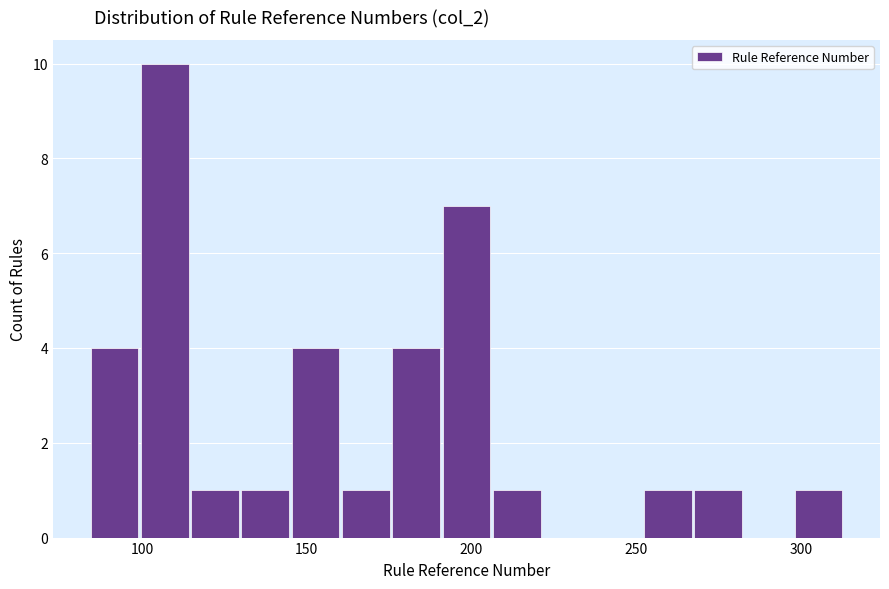

Around what value on the x-axis is the tallest bar? Give the approximate position of its centre, as read against the axis.

105